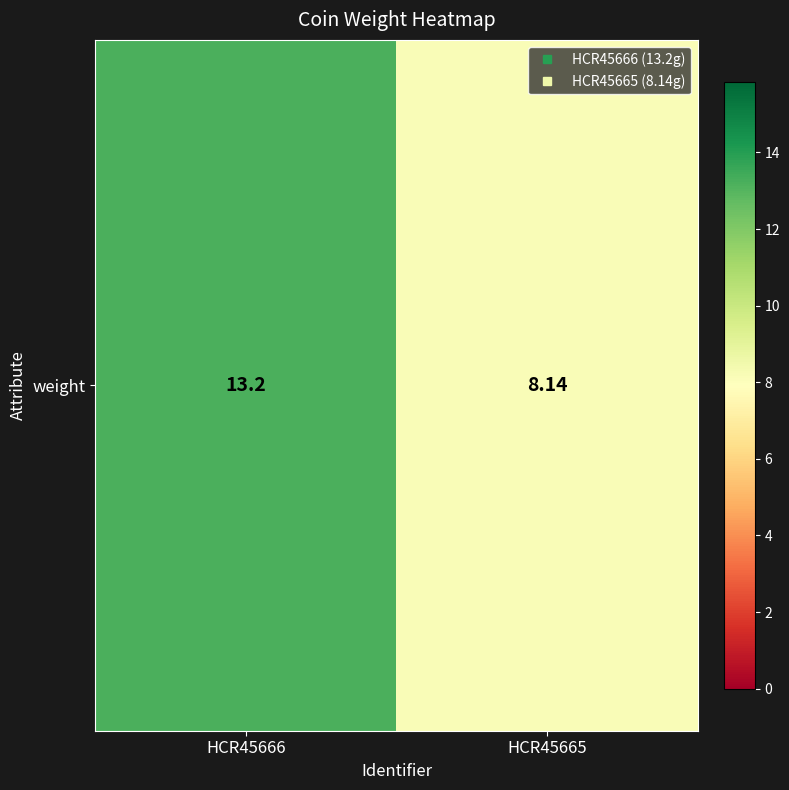

What is the approximate value at HCR45666?

13.2